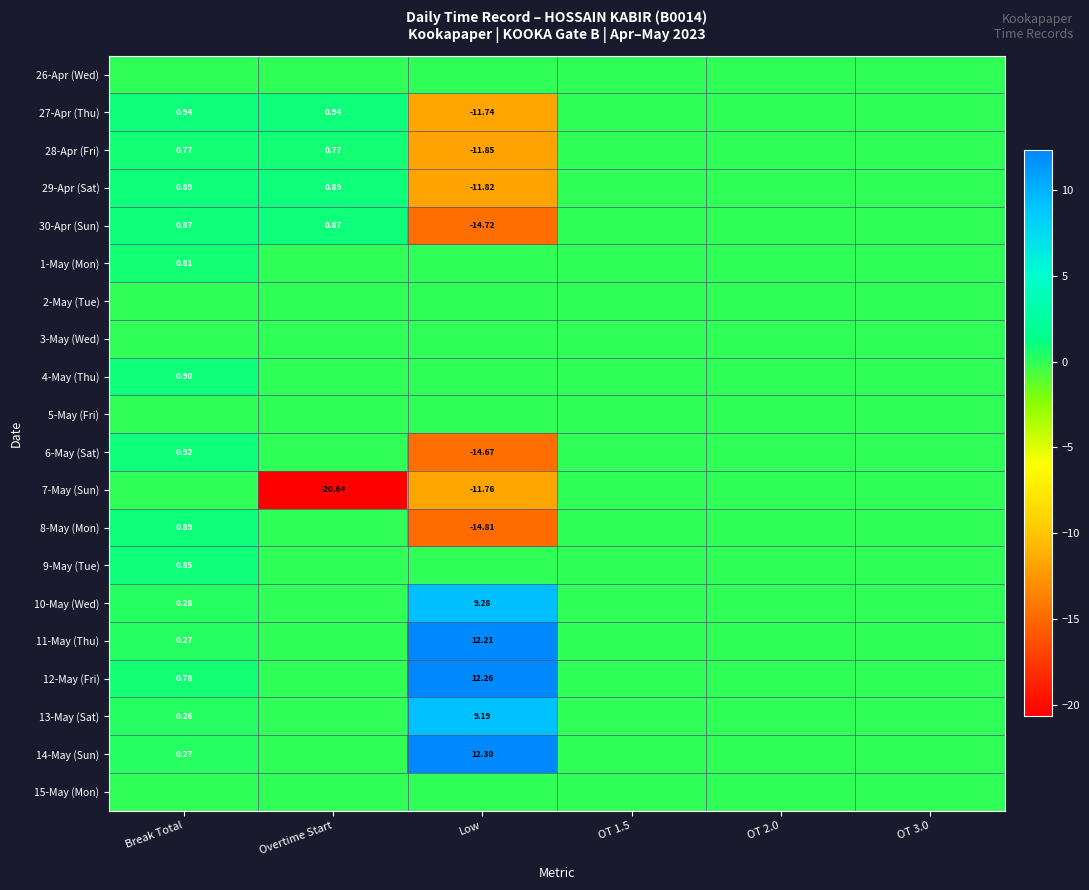

At how many categories does at least one series exceed -12?

6